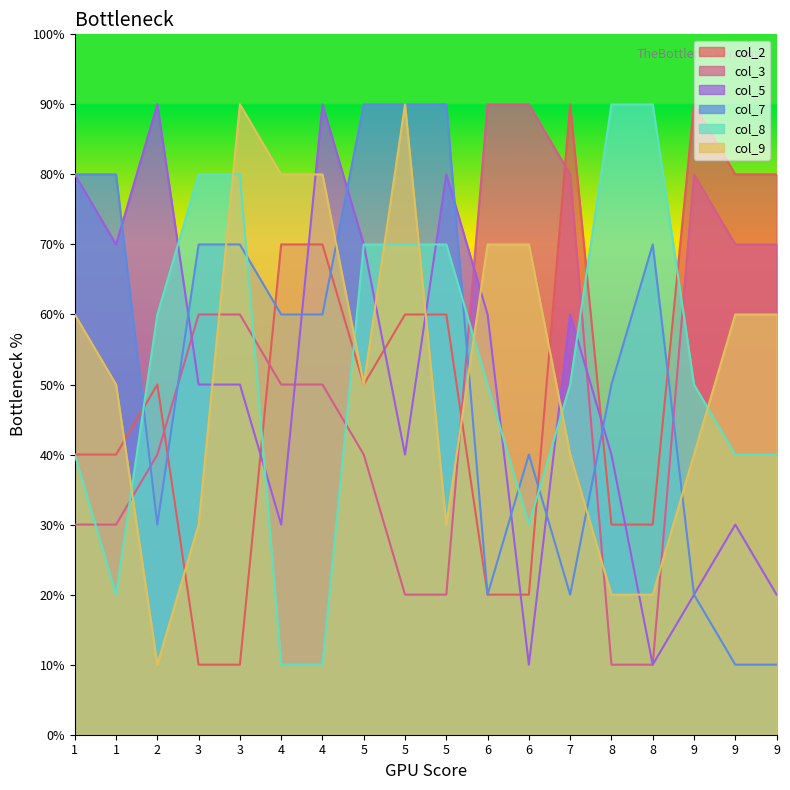

Rank the series by their maximum value, from highest to lowest.

col_2, col_3, col_5, col_7, col_8, col_9